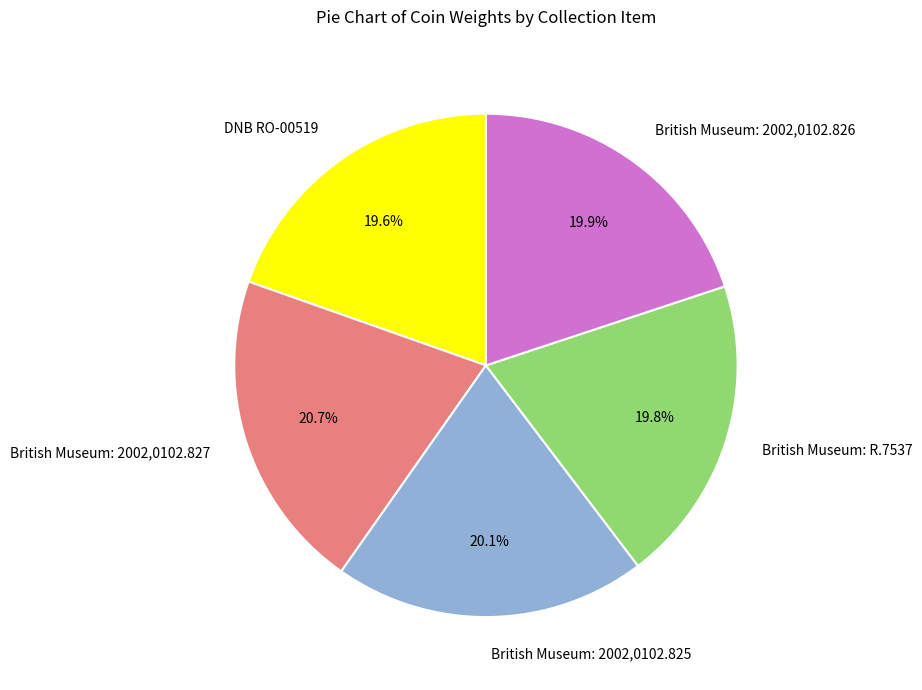

What is the largest slice in the pie chart?

British Museum: 2002,0102.827